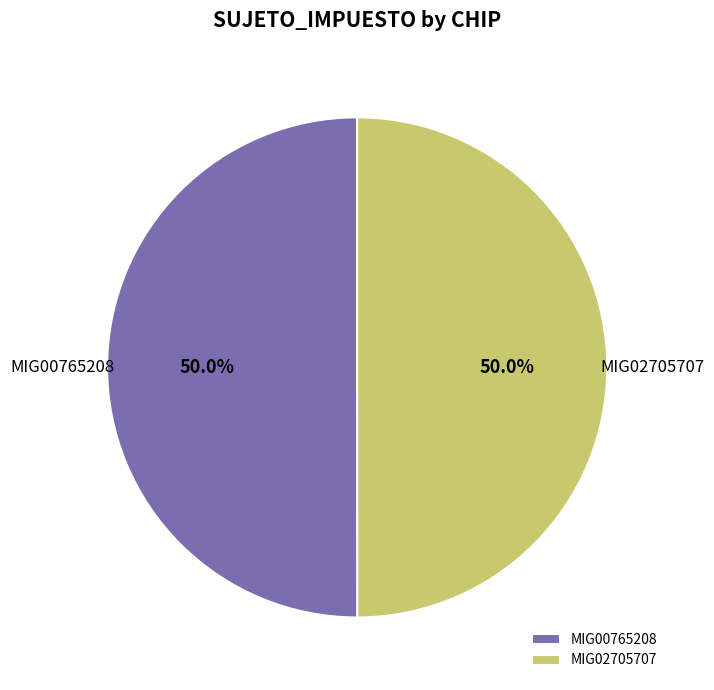

Combined, what portion of the pie is MIG02705707 and MIG00765208?

100.0%